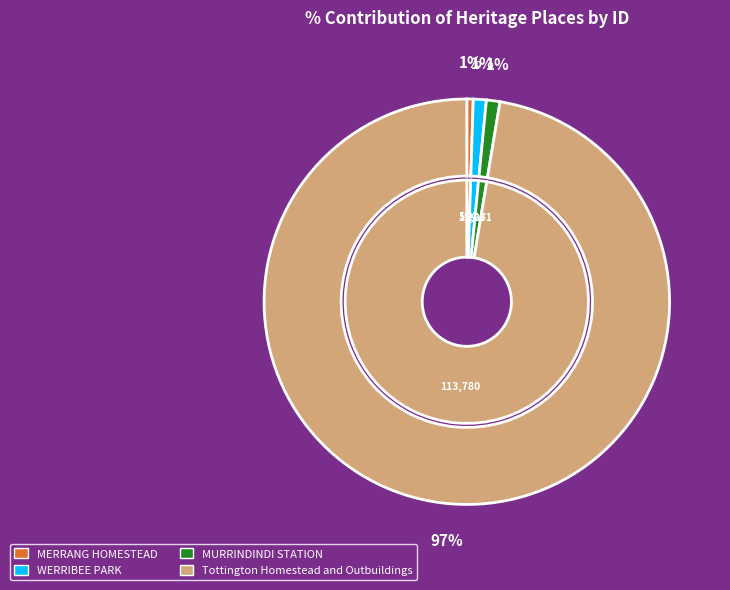

To the nearest percent, what is the average slice percentage?

25%